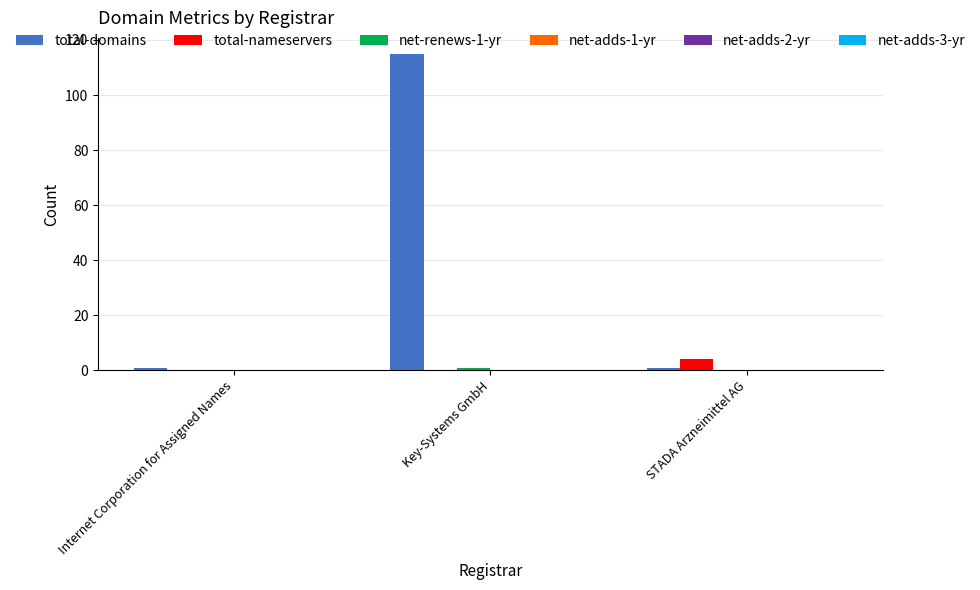

At which category is the sum across all series the highest?

Key-Systems GmbH